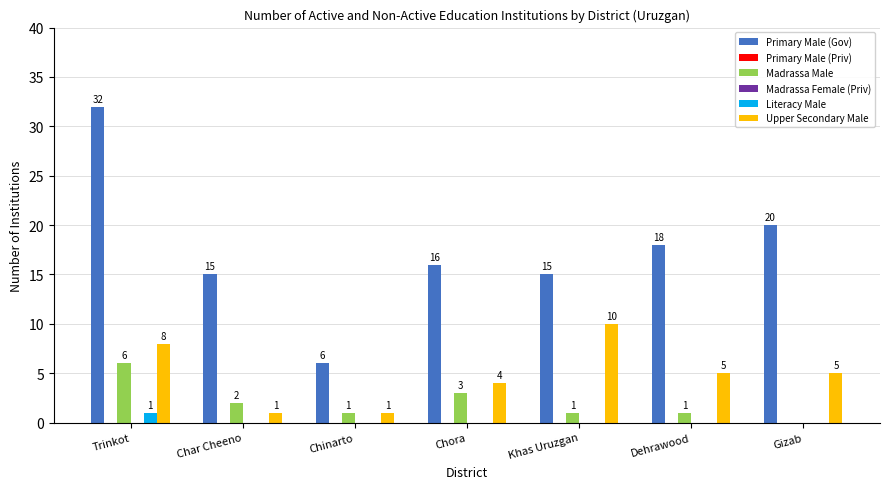

What is the difference between the maximum and minimum values in the Madrassa Male series?

6